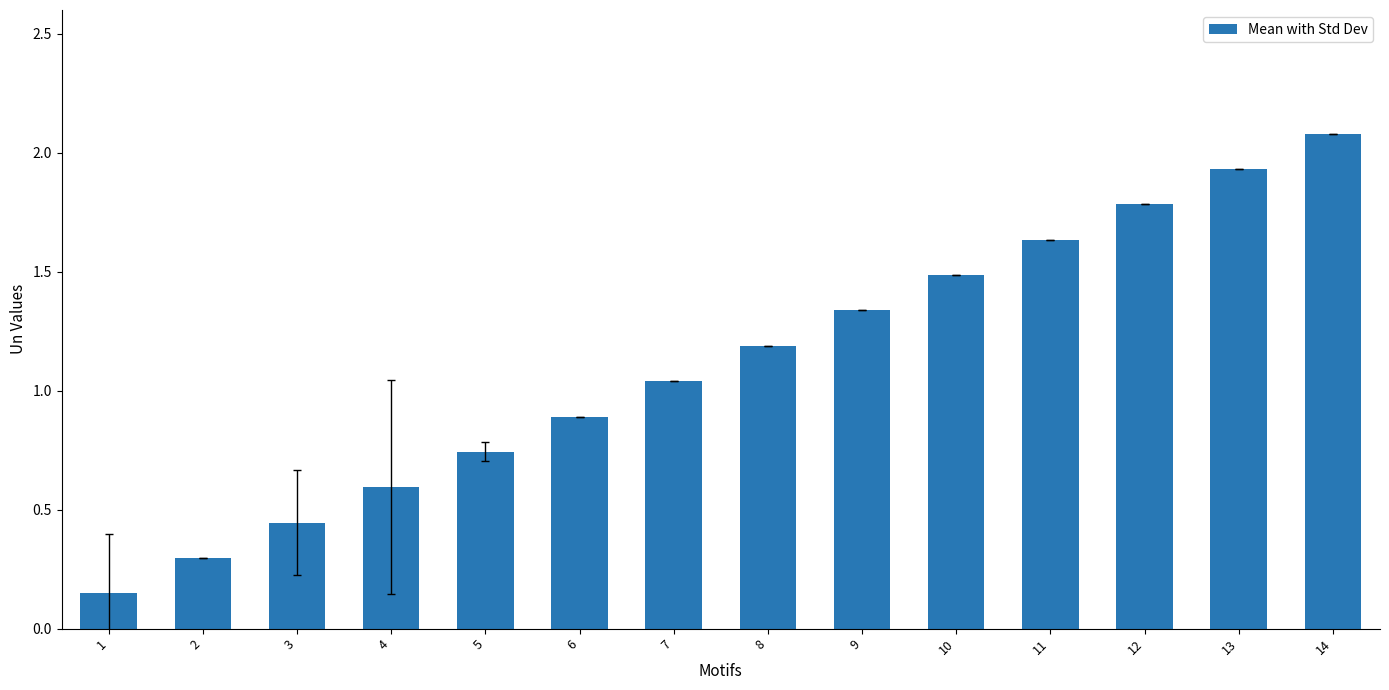

What is the greatest value displayed?

2.1